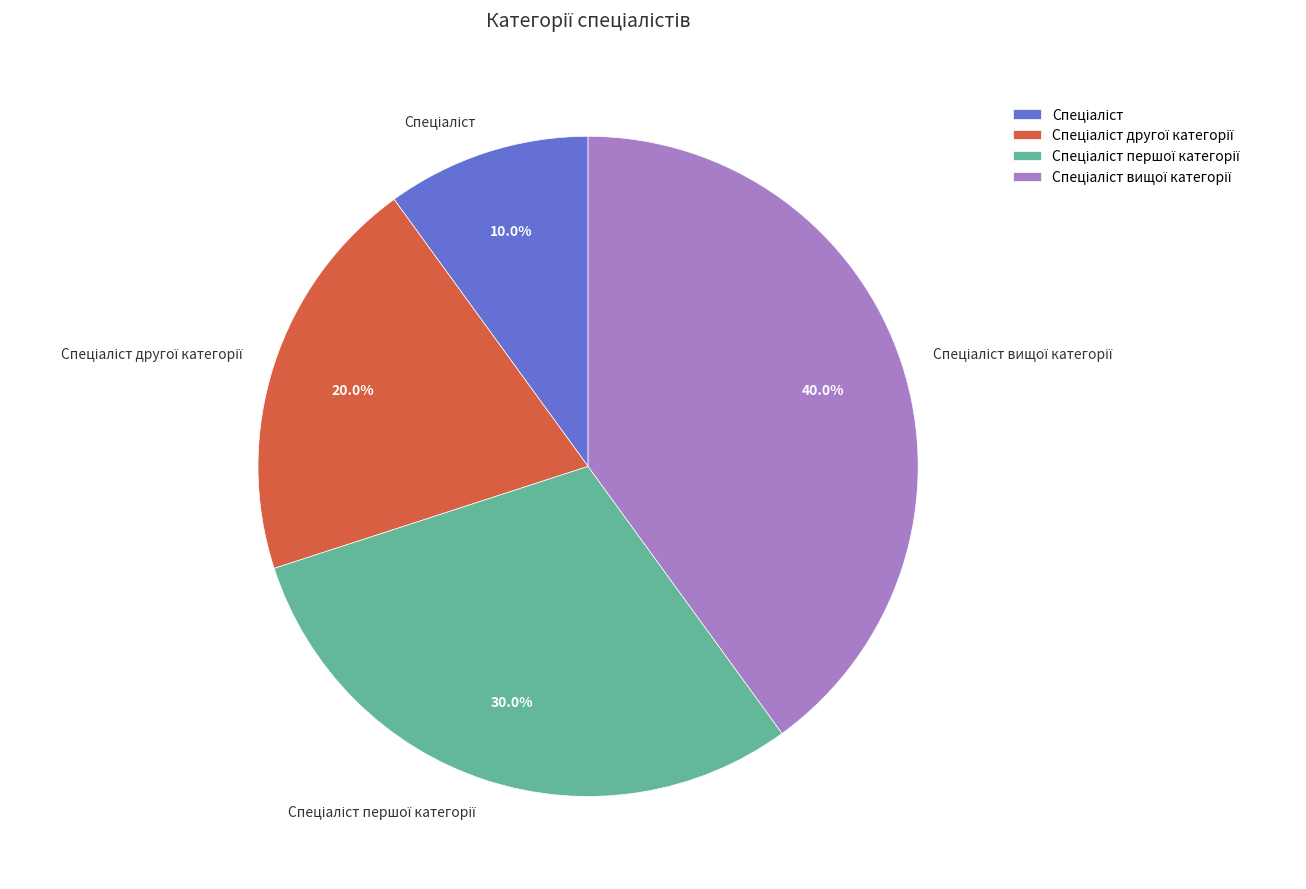

Count the number of slices in the pie.

4